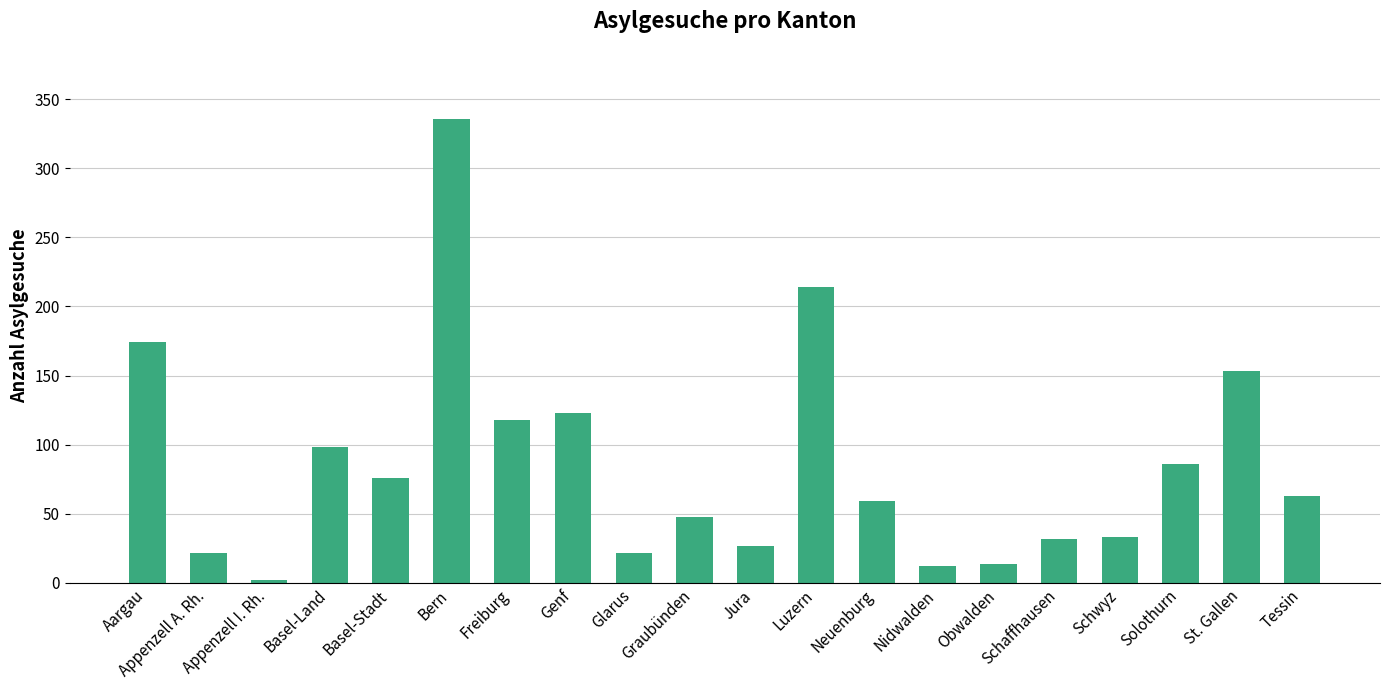

Where does the data first go above 63?

Aargau